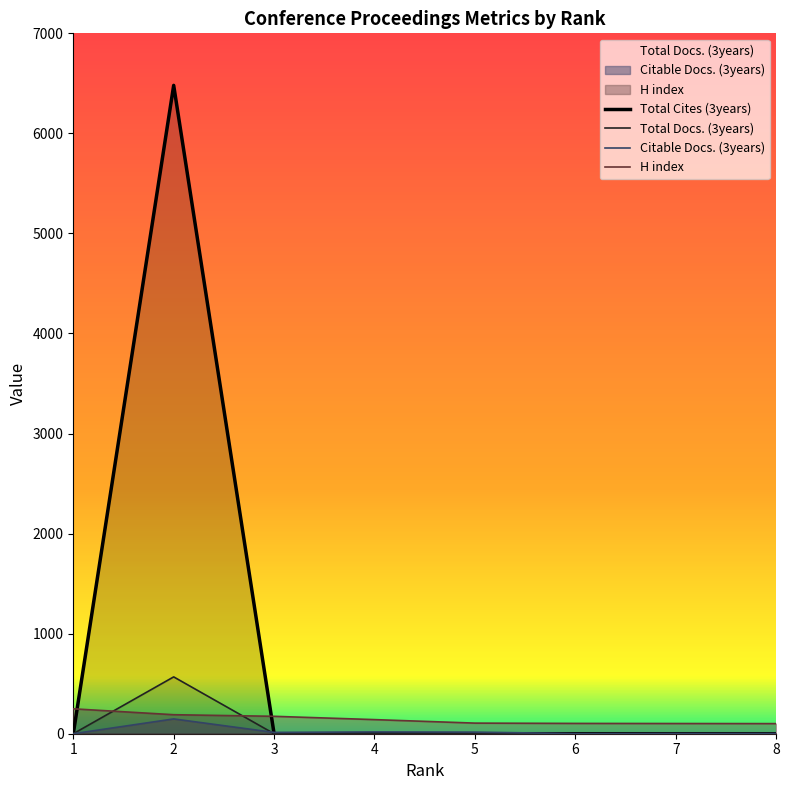

Which series changed the most between 4 and 6?

H index